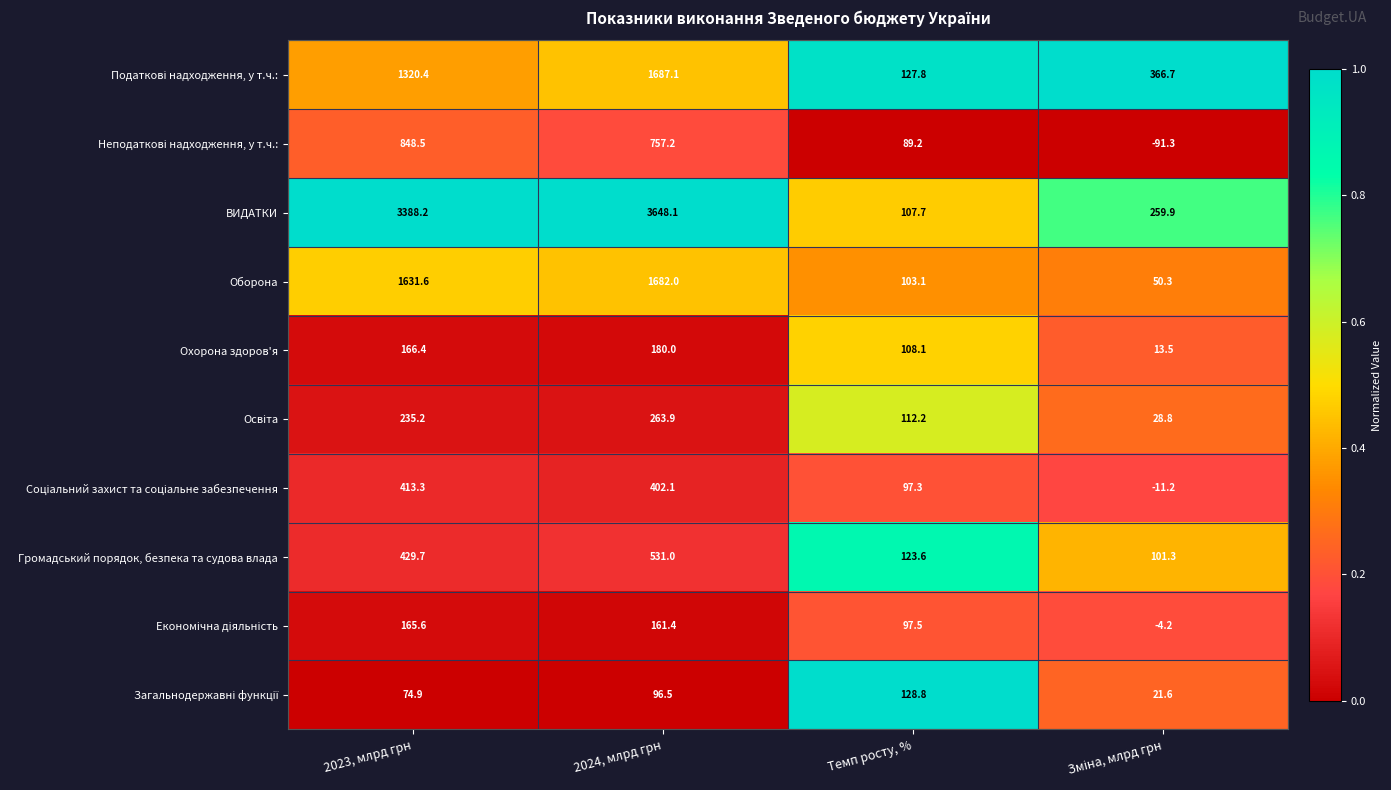

What is the difference between the maximum and second lowest values in the Охорона здоров'я series?

71.9